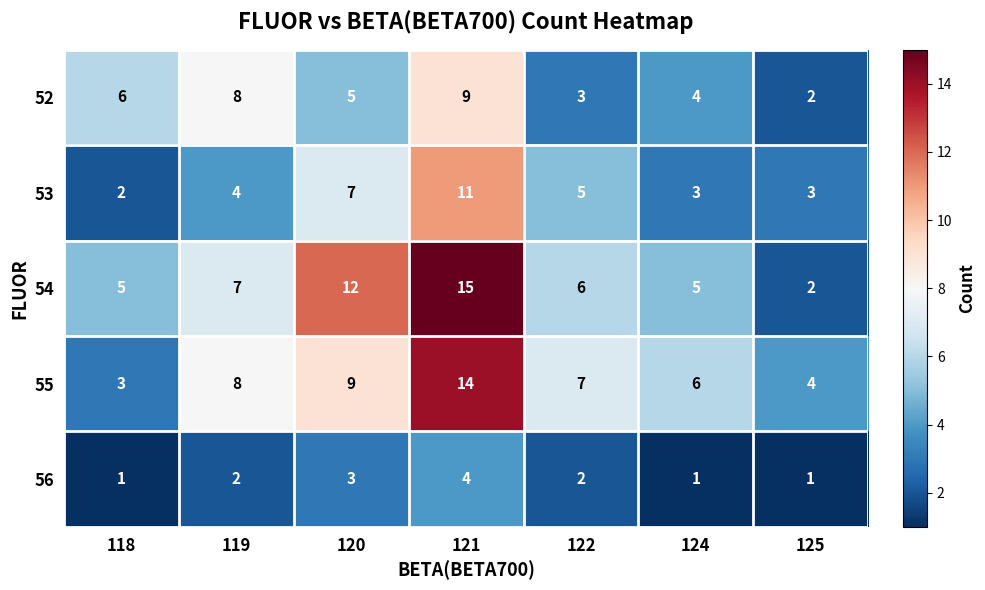

Which series has the largest range (max minus min)?

54